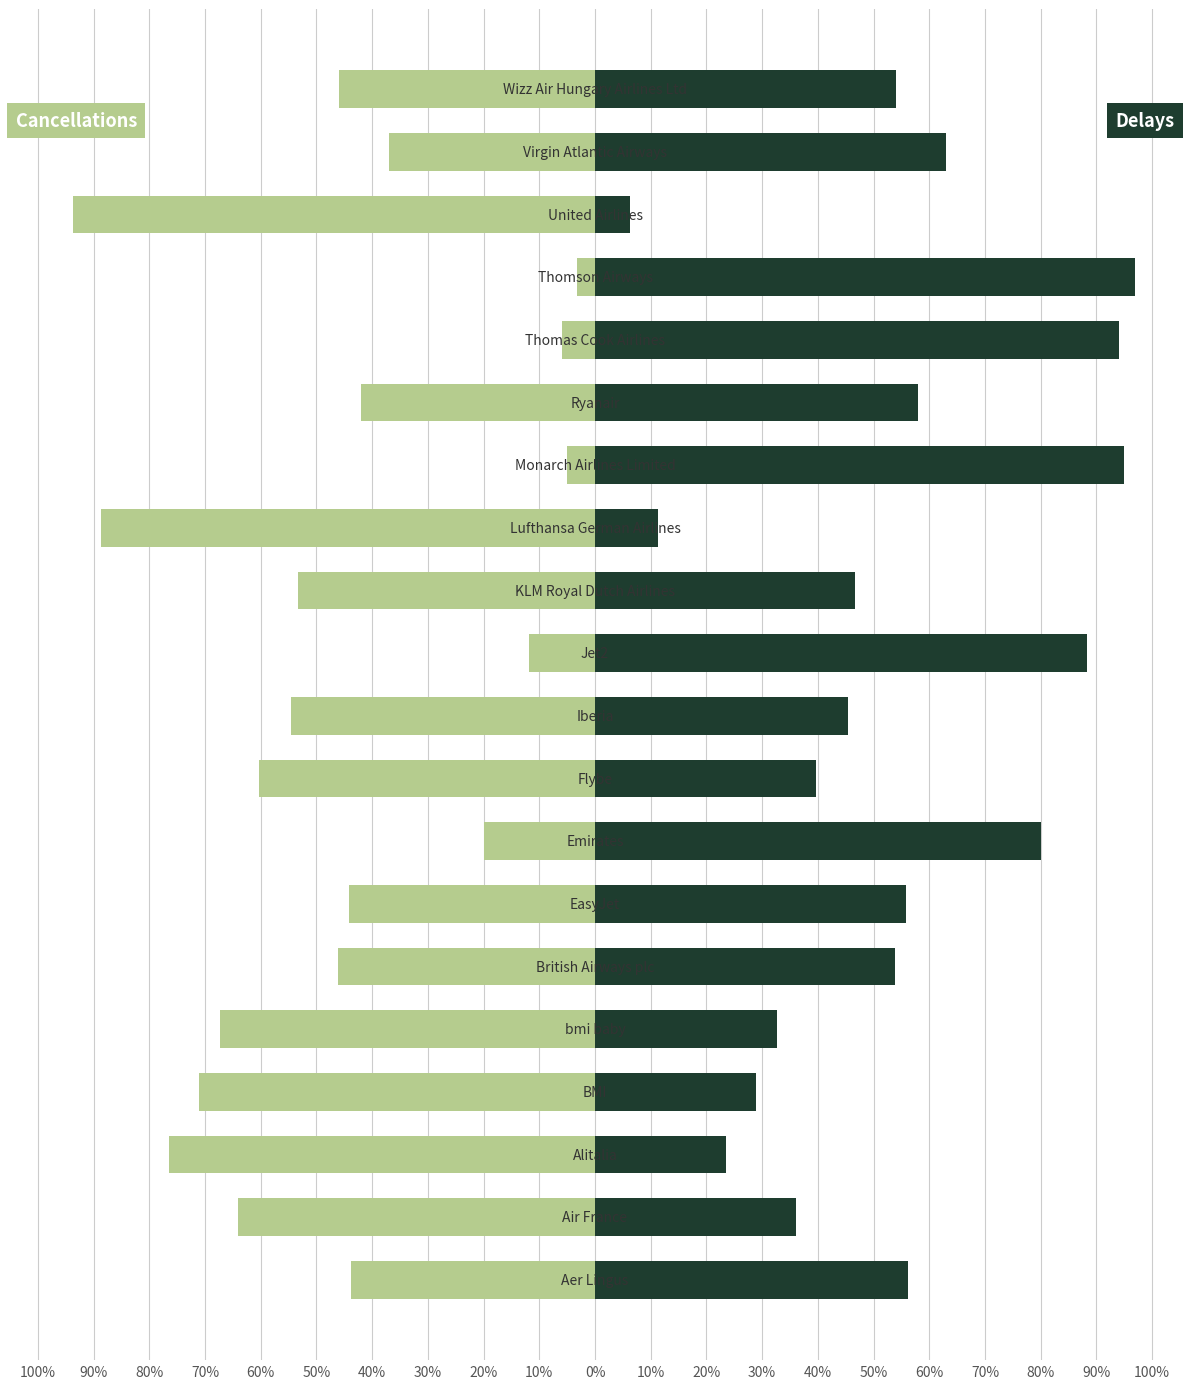

Is it true that Delays equals 32.9 at 100%?

False